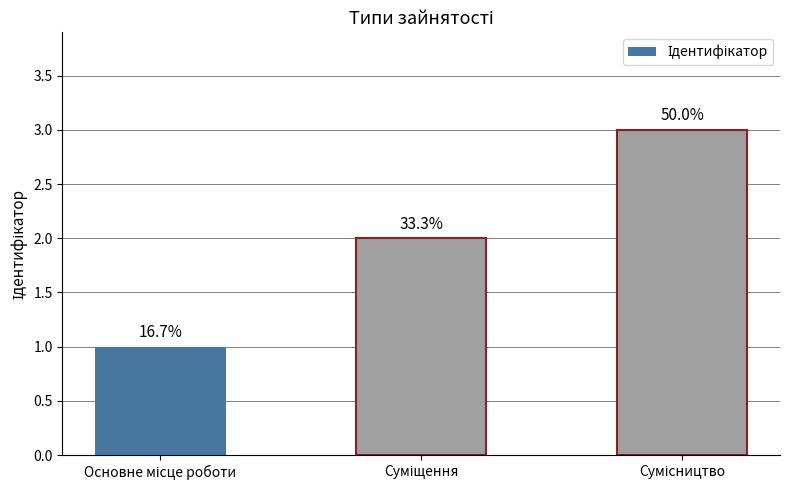

Are the bars grouped side by side (vs. stacked)?

No